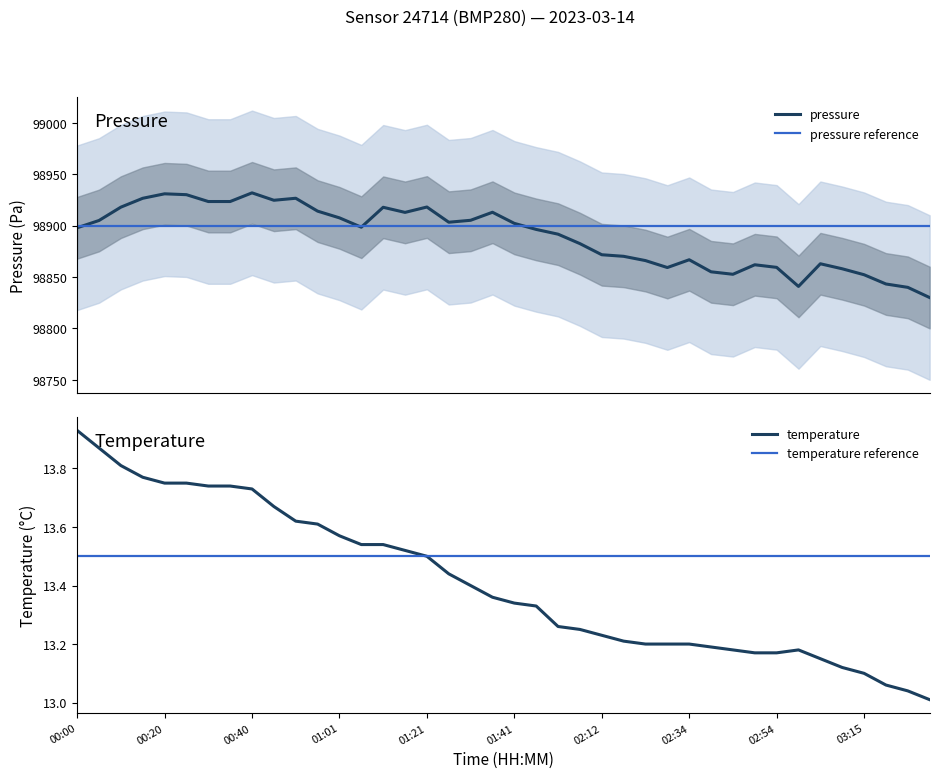

List the series in order of their overall mean, lowest first.

temperature, pressure